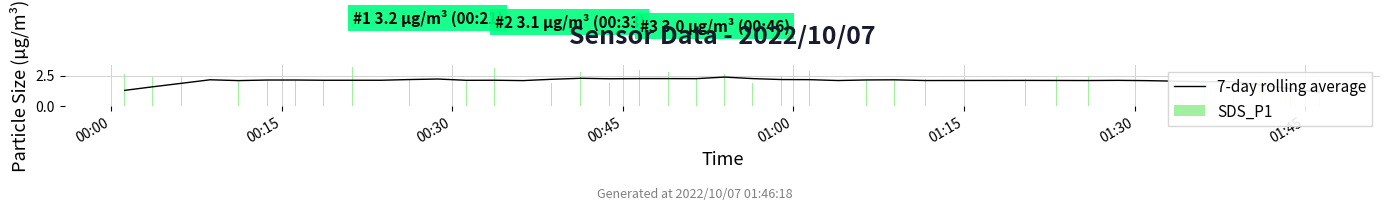

What is the minimum value for SDS_P1?

1.9